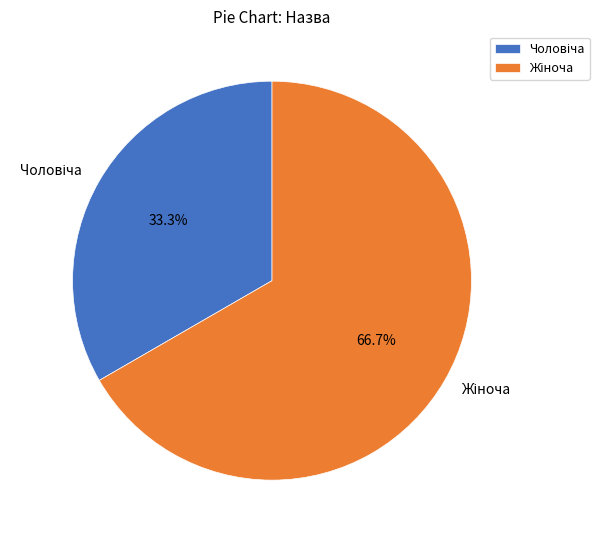

Is there any slice that represents more than half of the pie?

Yes